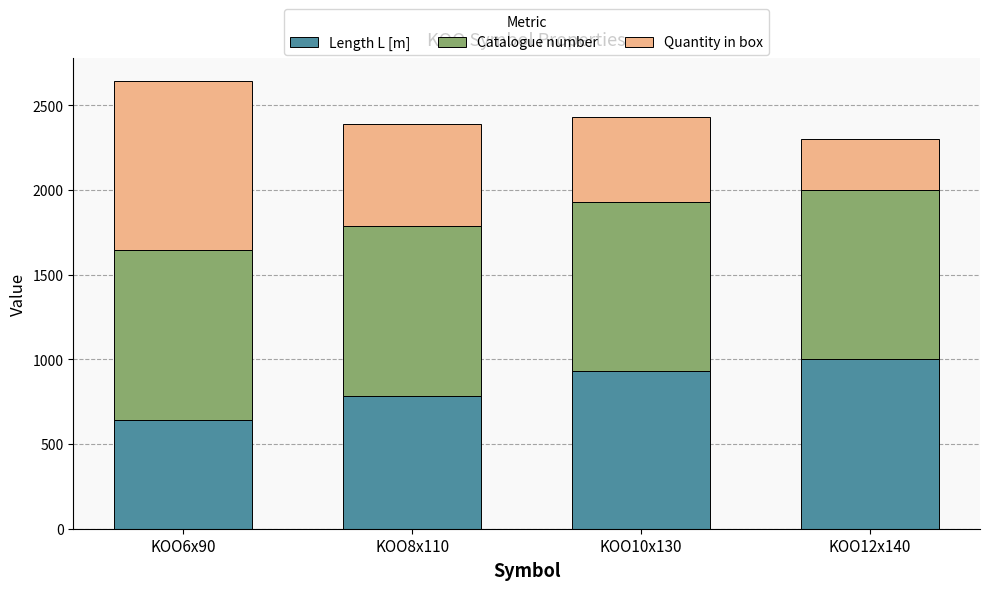

How many bars are there in total?

4